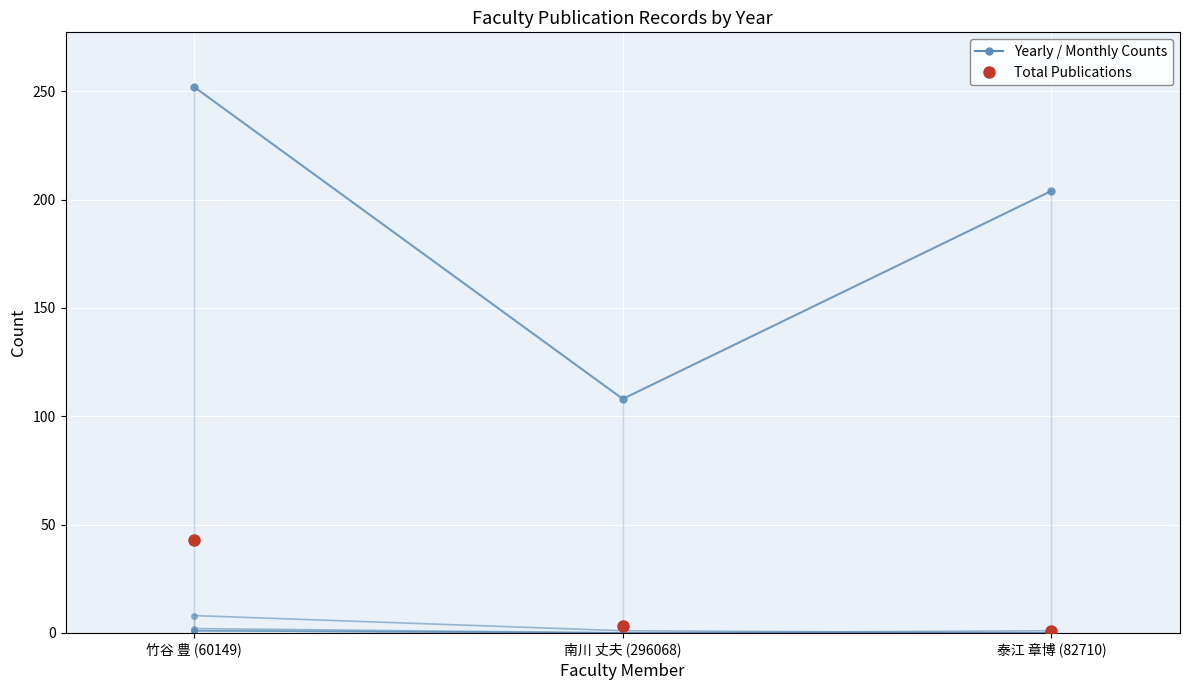

At which category is the sum across all series the highest?

竹谷 豊 (60149)